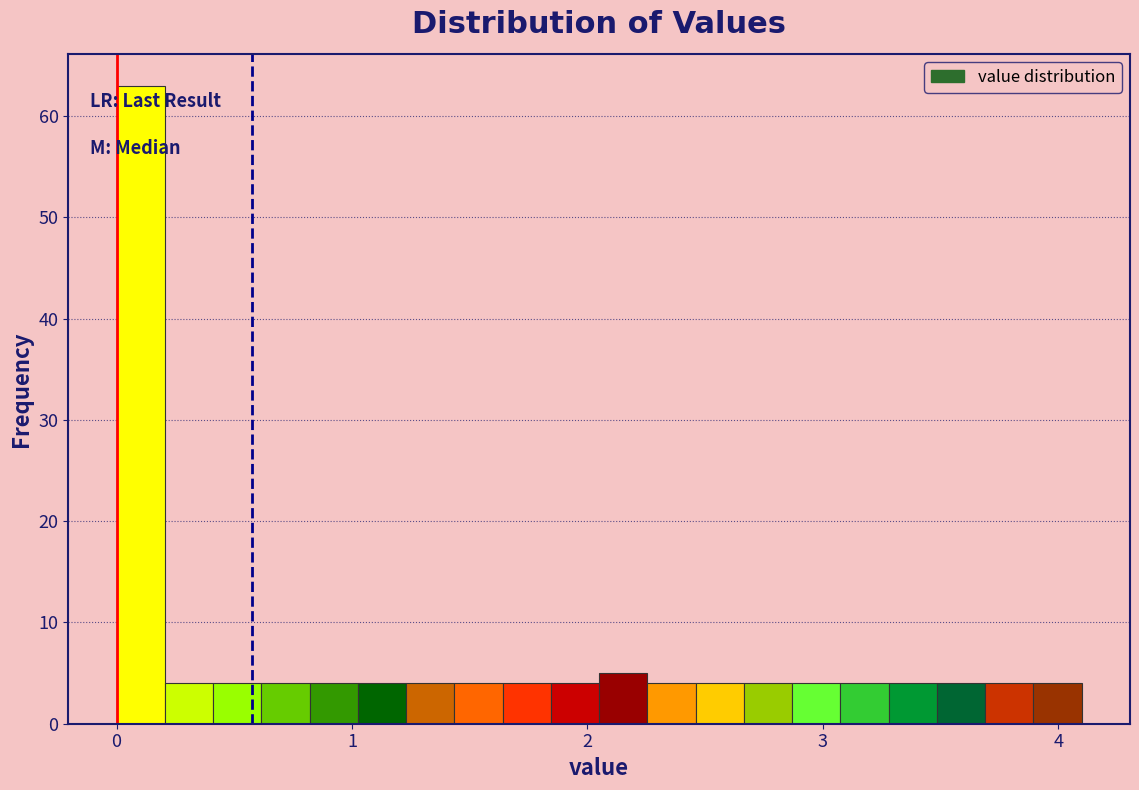

Read against the x-axis, roughly where is the centre of the tallest bar?

0.1